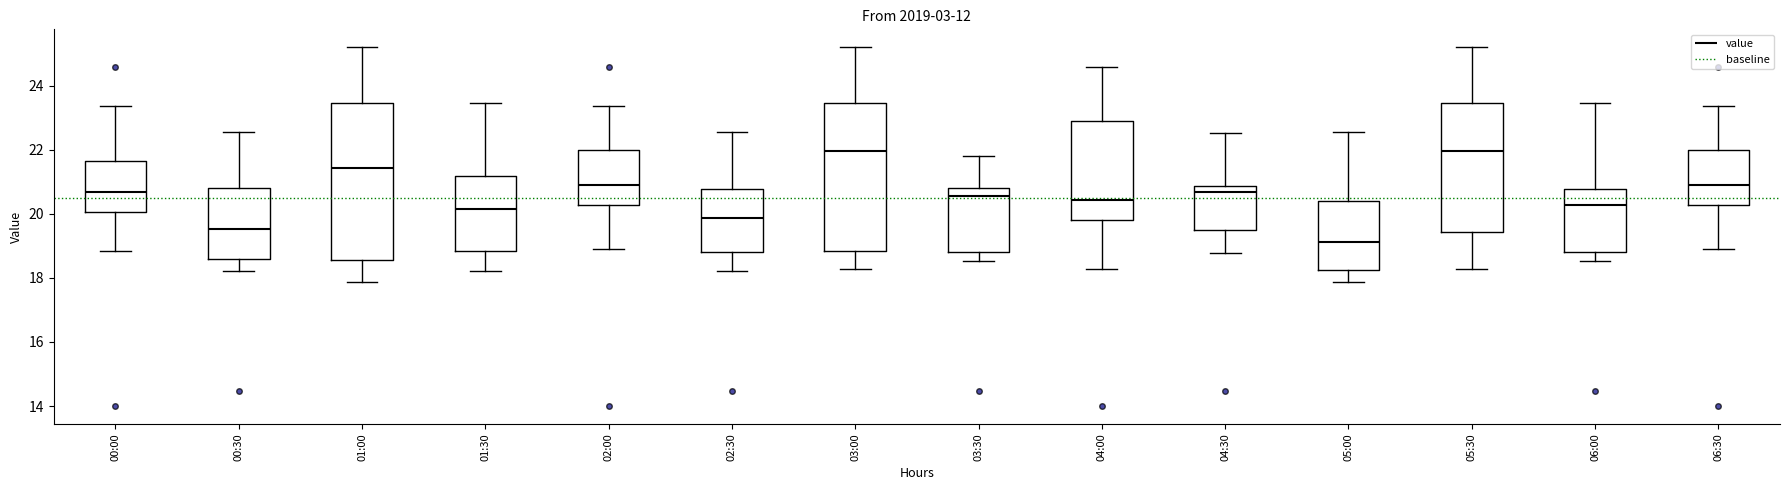

Where does the upper whisker of the box for 05:00 end on the y-axis? The values are not printed on the chart, so give them approximately, as read against the axis.

22.6